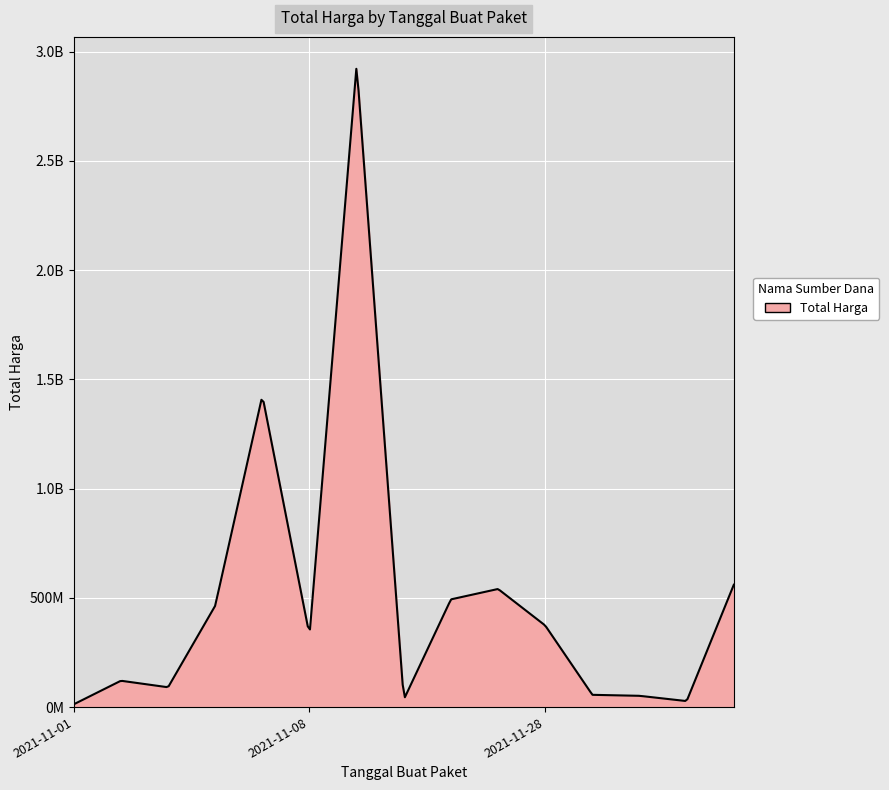

What is the minimum value shown in the chart?

78000